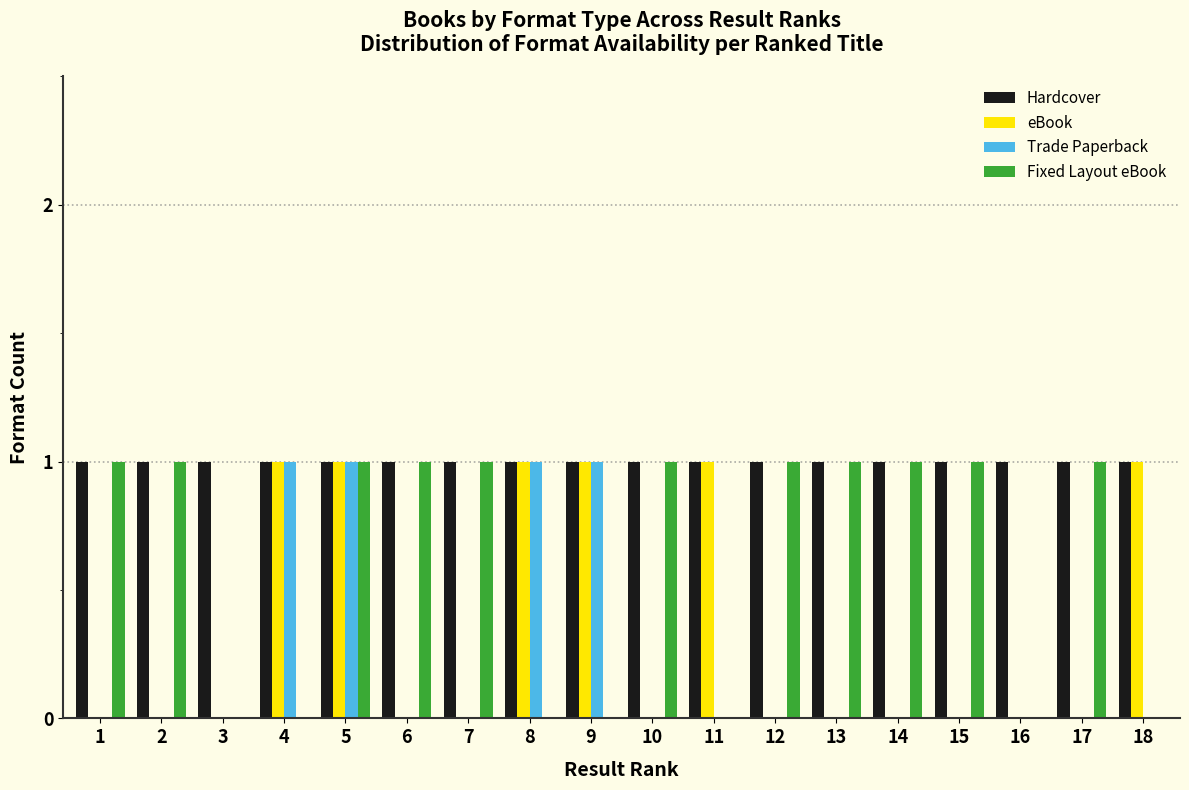

Between 9 and 11, which series saw the biggest shift?

Trade Paperback